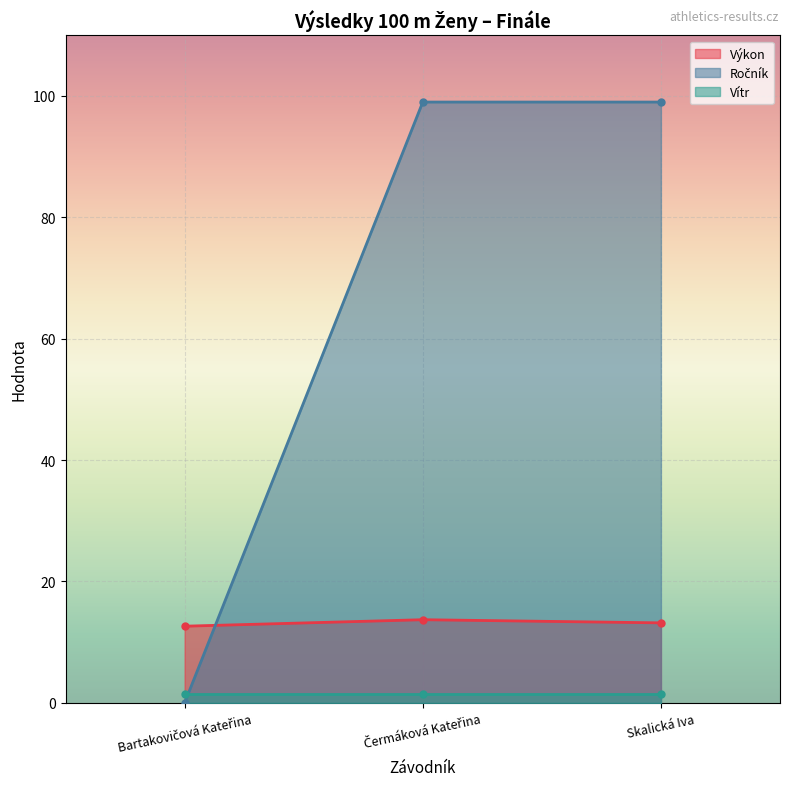

Does the chart display data point markers on the line(s)?

Yes